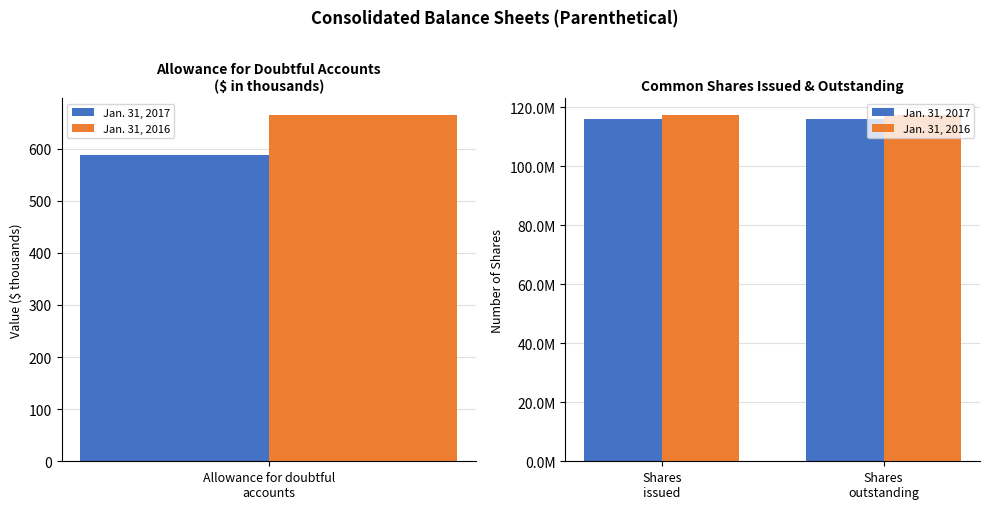

How many data points does each series have?

2